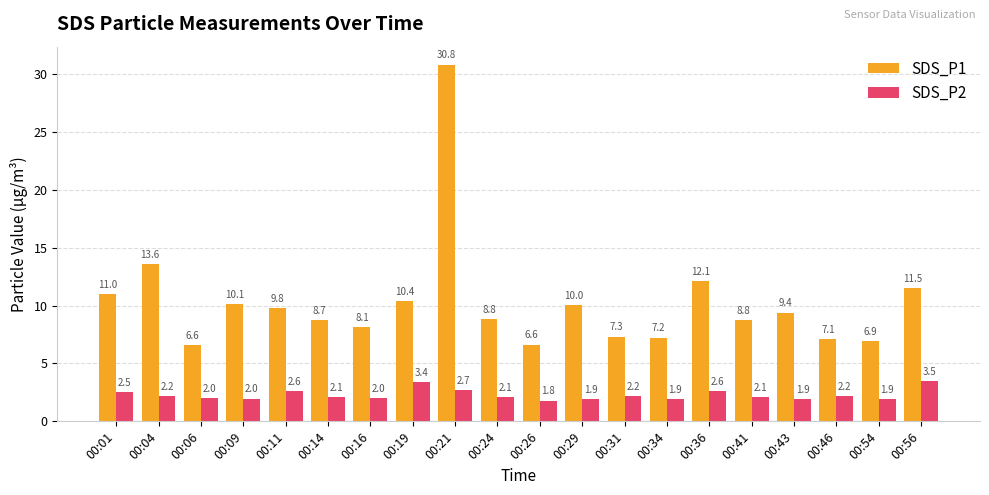

Are the bars horizontal?

No